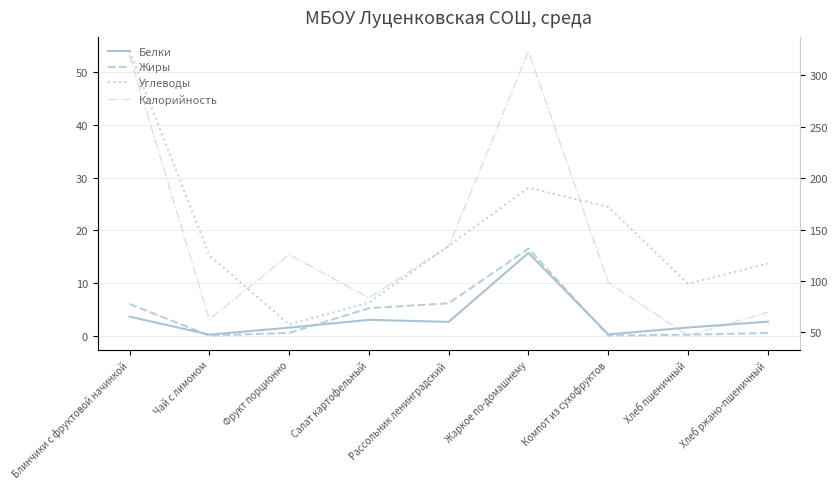

The Калорийность series shows 125.6 at Фрукт порционно. True or false?

True